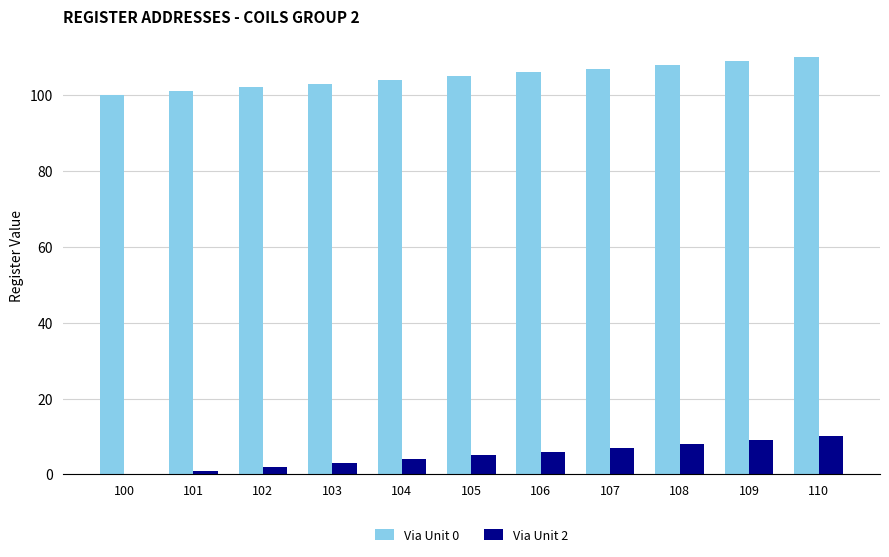

Which series has the largest total across all categories?

Via Unit 0